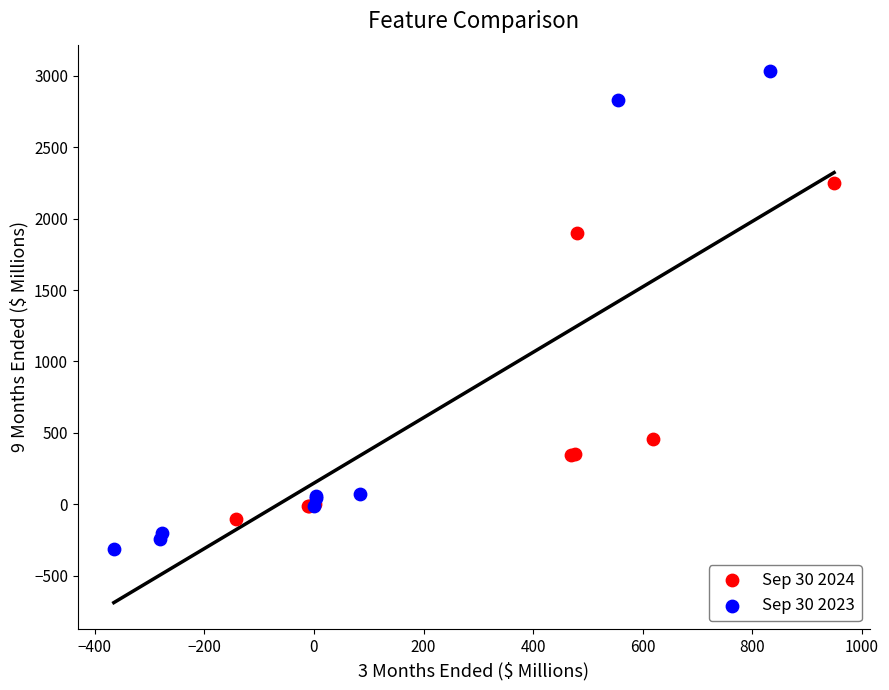

Which series contains the lowest Y value?

Sep 30 2023